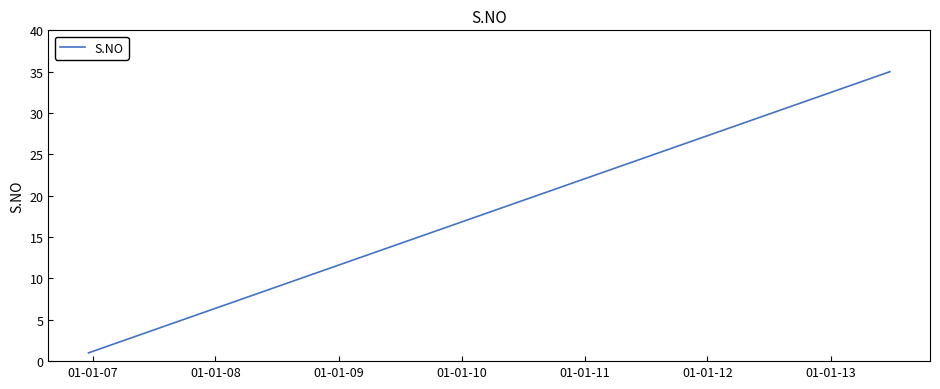

What is the difference between the maximum and minimum values?

34